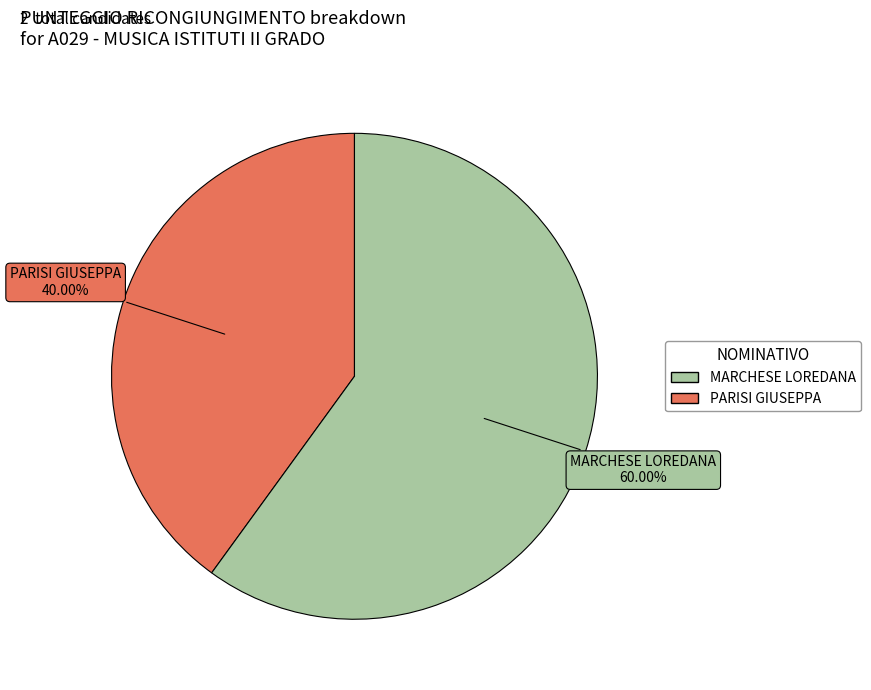

Is there a majority slice in this chart?

Yes